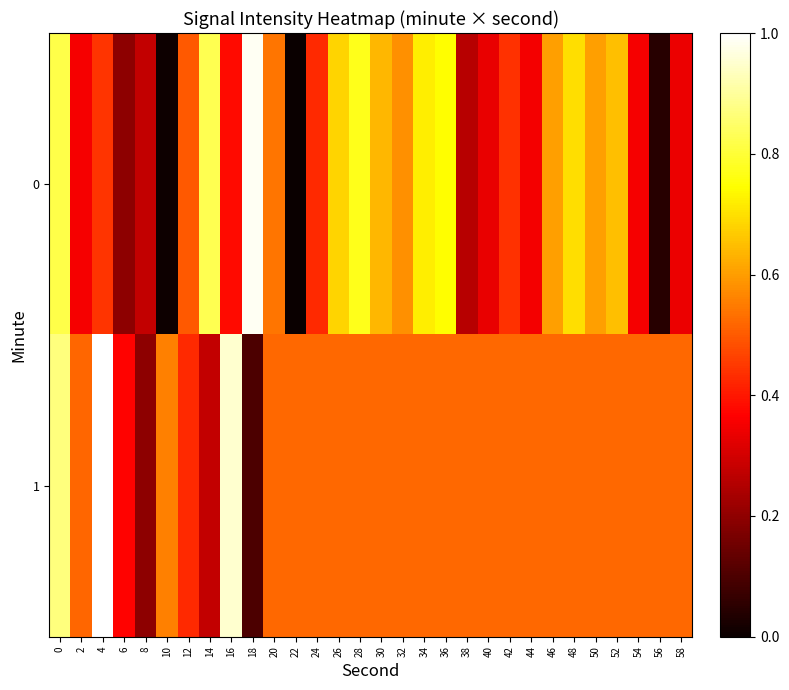

Which series has the largest total across all categories?

1